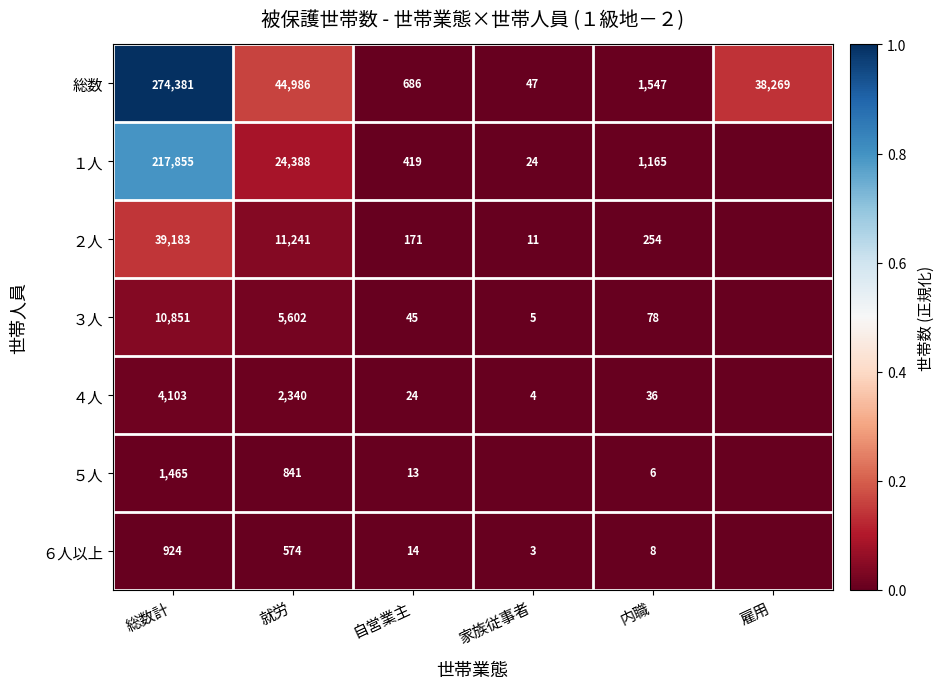

Which label corresponds to the largest value in the chart?

総数計